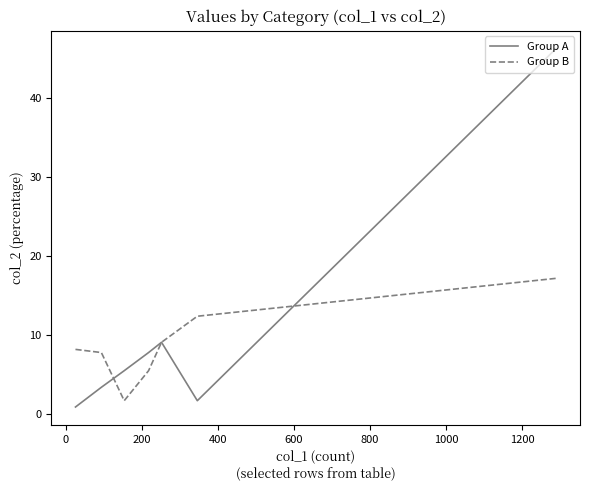

How many lines are shown in the chart?

2